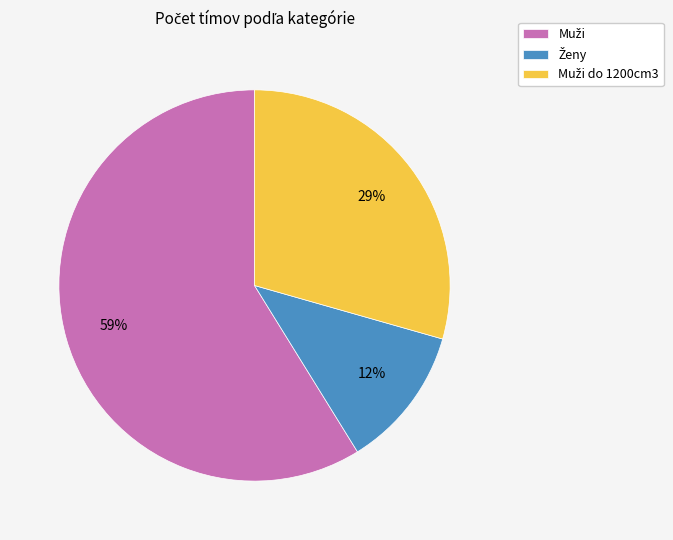

Is there any slice that represents more than half of the pie?

Yes